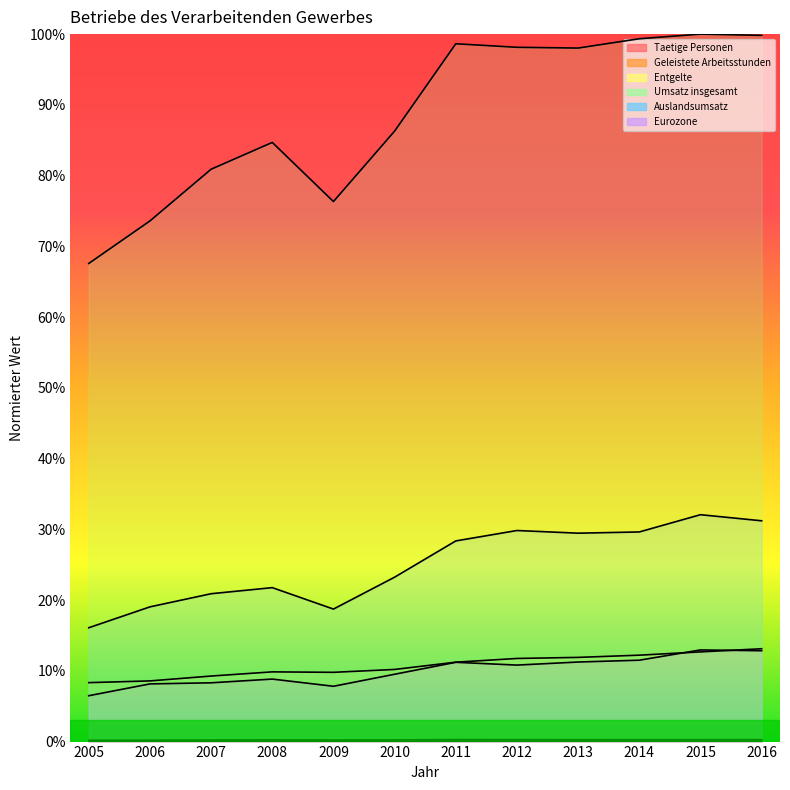

Reading left to right, what are all the values shown in this chart?

Taetige Personen: 2005=0.0	2006=0.0	2007=0.0	2008=0.0	2009=0.0	2010=0.0	2011=0.0	2012=0.0	2013=0.0	2014=0.0	2015=0.0	2016=0.0
Geleistete Arbeitsstunden: 2005=0.0	2006=0.0	2007=0.0	2008=0.0	2009=0.0	2010=0.0	2011=0.0	2012=0.0	2013=0.0	2014=0.0	2015=0.0	2016=0.0
Entgelte: 2005=0.1	2006=0.1	2007=0.1	2008=0.1	2009=0.1	2010=0.1	2011=0.1	2012=0.1	2013=0.1	2014=0.1	2015=0.1	2016=0.1
Umsatz insgesamt: 2005=0.7	2006=0.7	2007=0.8	2008=0.8	2009=0.8	2010=0.9	2011=1.0	2012=1.0	2013=1.0	2014=1.0	2015=1.0	2016=1.0
Auslandsumsatz: 2005=0.2	2006=0.2	2007=0.2	2008=0.2	2009=0.2	2010=0.2	2011=0.3	2012=0.3	2013=0.3	2014=0.3	2015=0.3	2016=0.3
Eurozone: 2005=0.1	2006=0.1	2007=0.1	2008=0.1	2009=0.1	2010=0.1	2011=0.1	2012=0.1	2013=0.1	2014=0.1	2015=0.1	2016=0.1